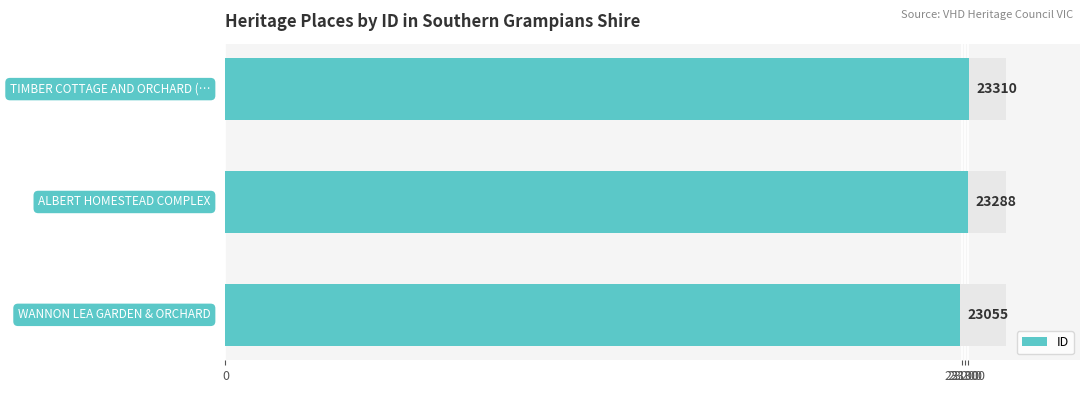

What is the average value?

23218